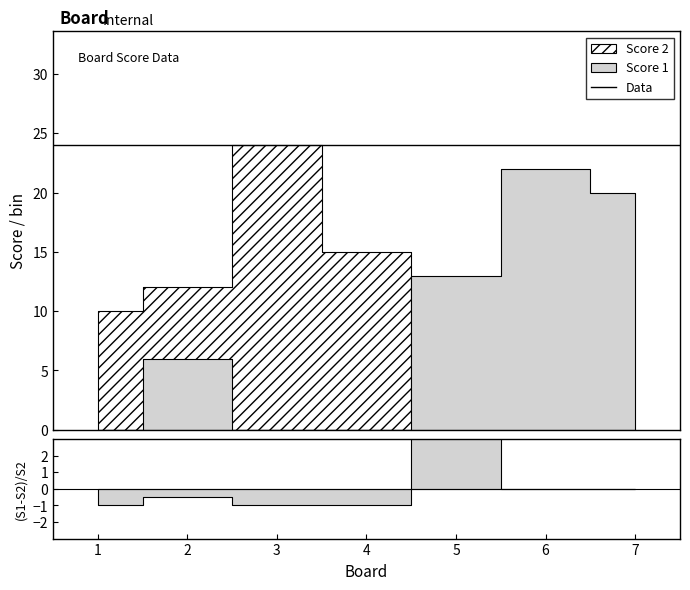

What is the sum of all Score 1 values?

61